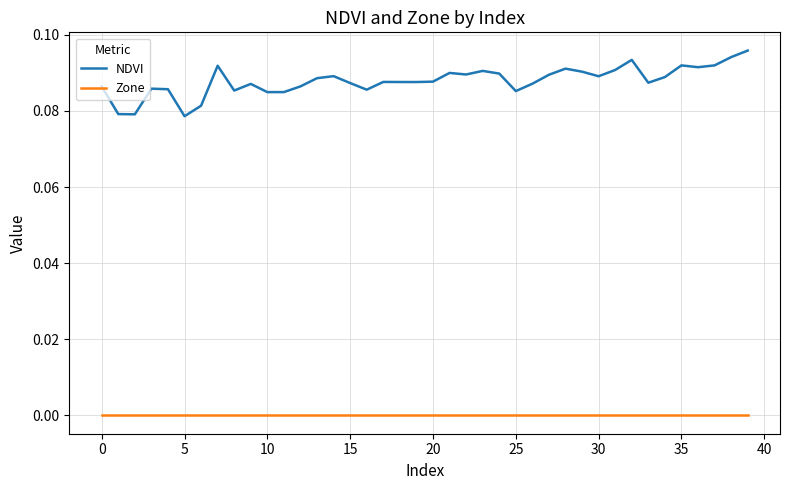

List the series in order of their overall mean, lowest first.

Zone, NDVI